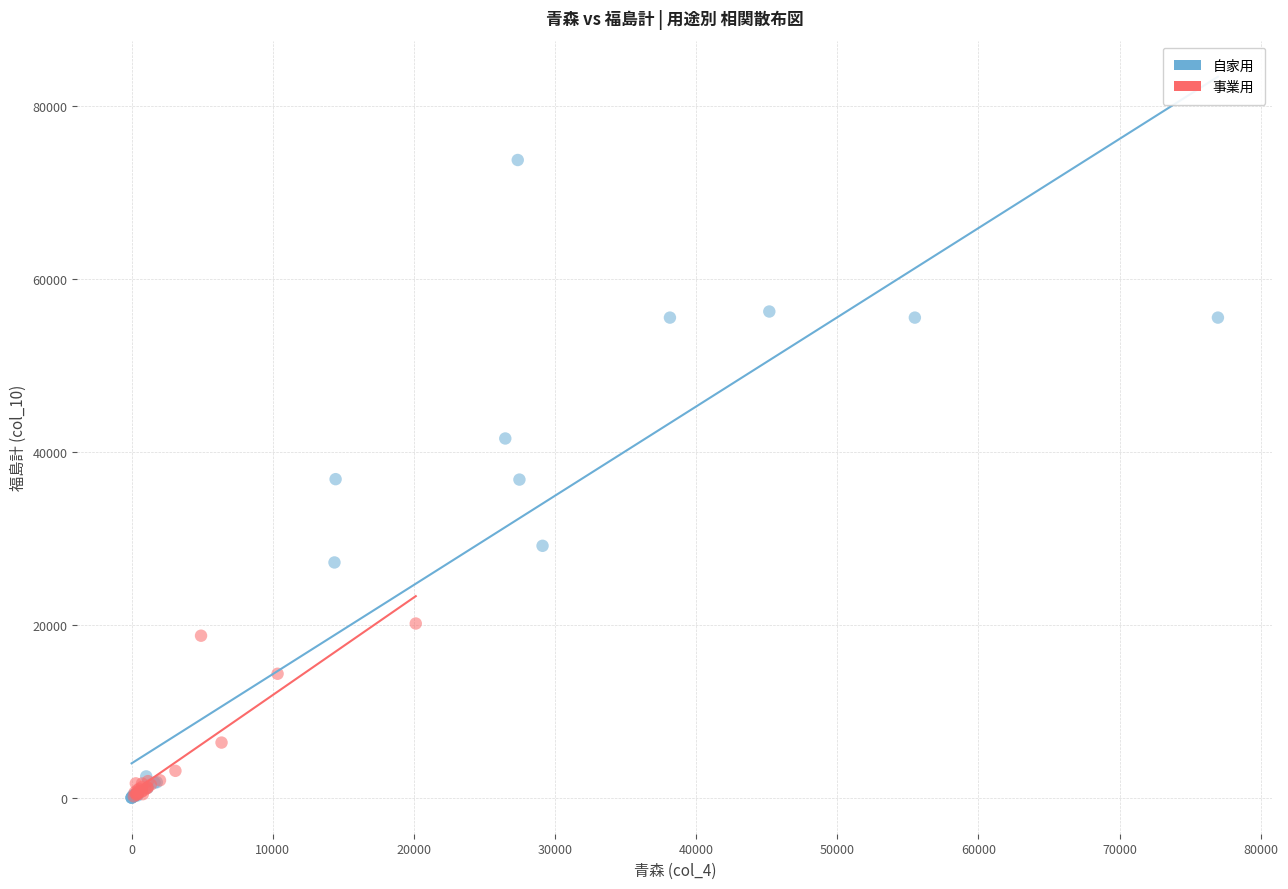

Which series contains the highest Y value?

自家用